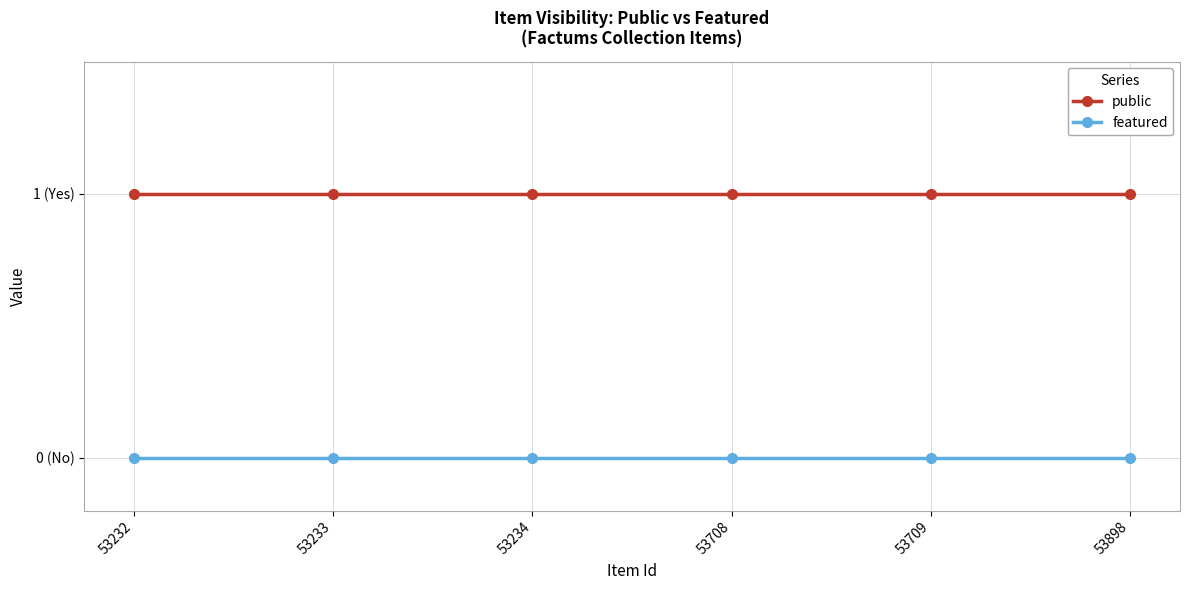

At which label does featured reach its minimum?

53232